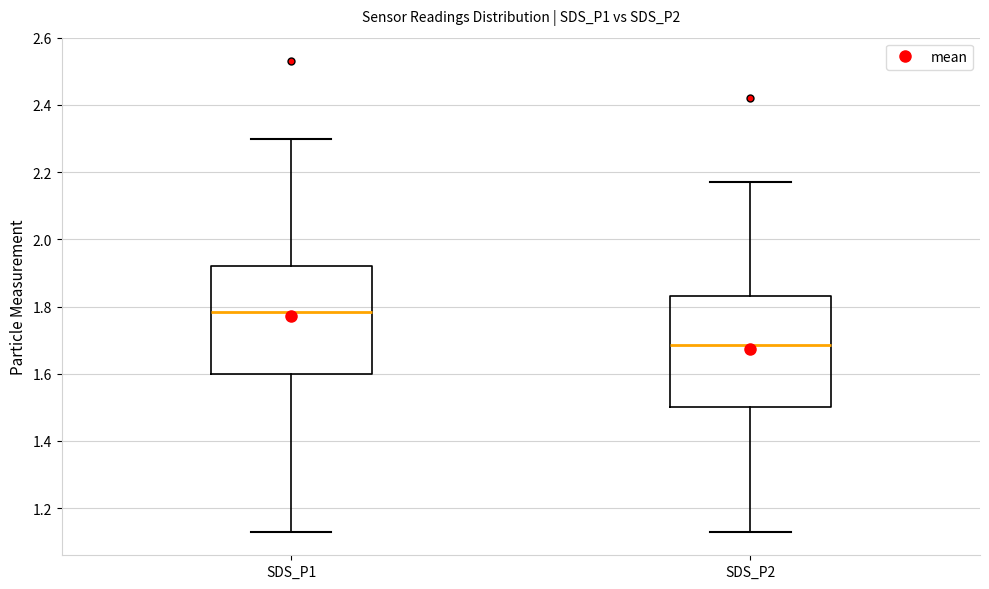

Reading left to right, transcribe this box plot: for each box, give where its median line is, the range the box spans, and where its two whiskers end, as read against the y-axis. The values are not printed on the chart, so give them approximately, as read against the axis.

SDS_P1: median 1.78, box 1.60 to 1.92, whiskers 1.14 to 2.30
SDS_P2: median 1.68, box 1.50 to 1.84, whiskers 1.14 to 2.18